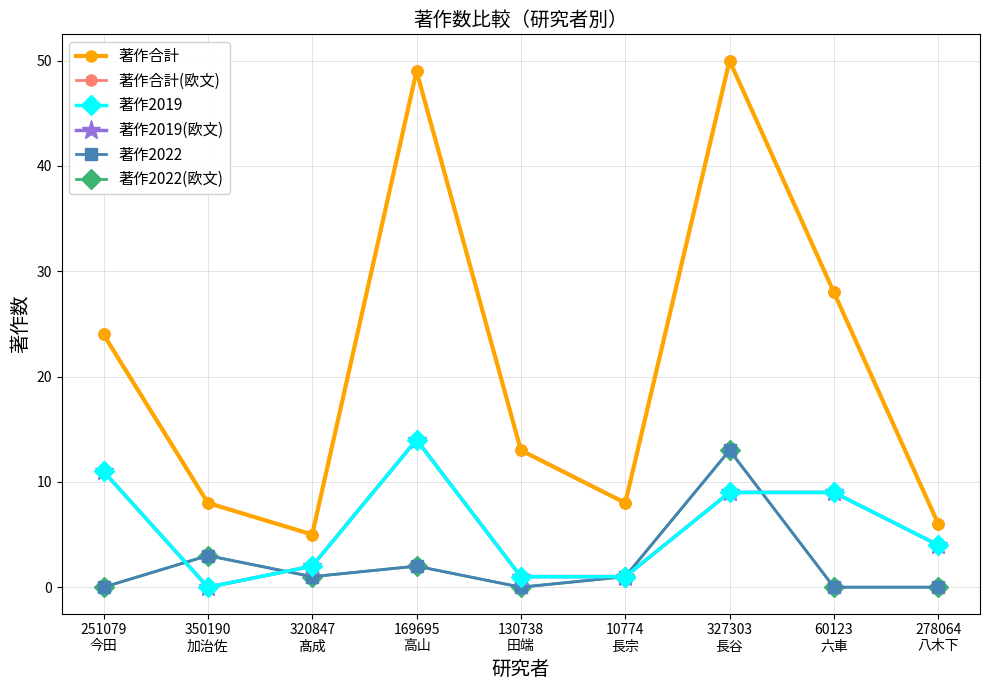

How many lines are shown in the chart?

6